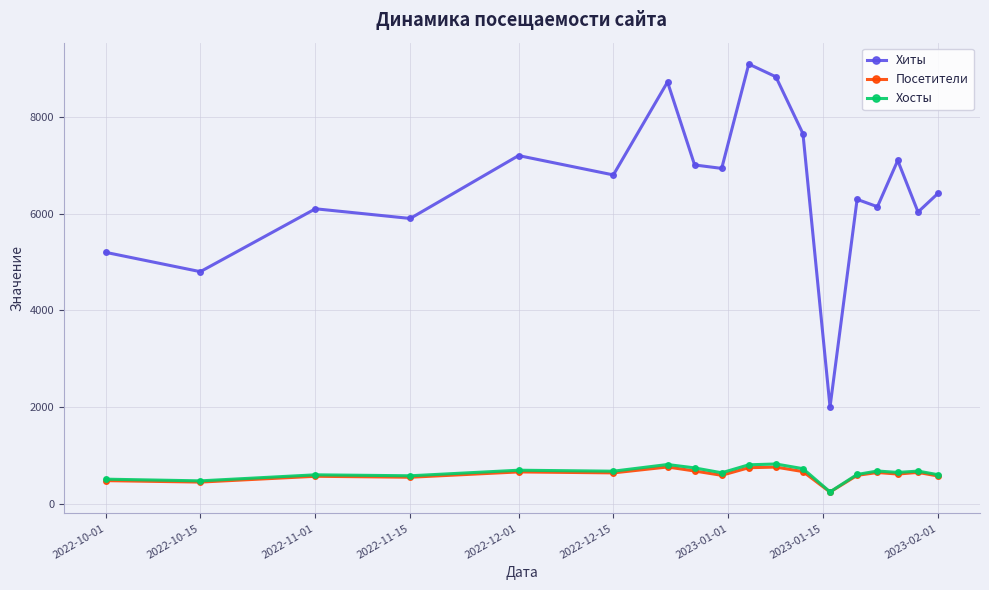

What is the value of the Хиты point at the 2nd from the left?

4800